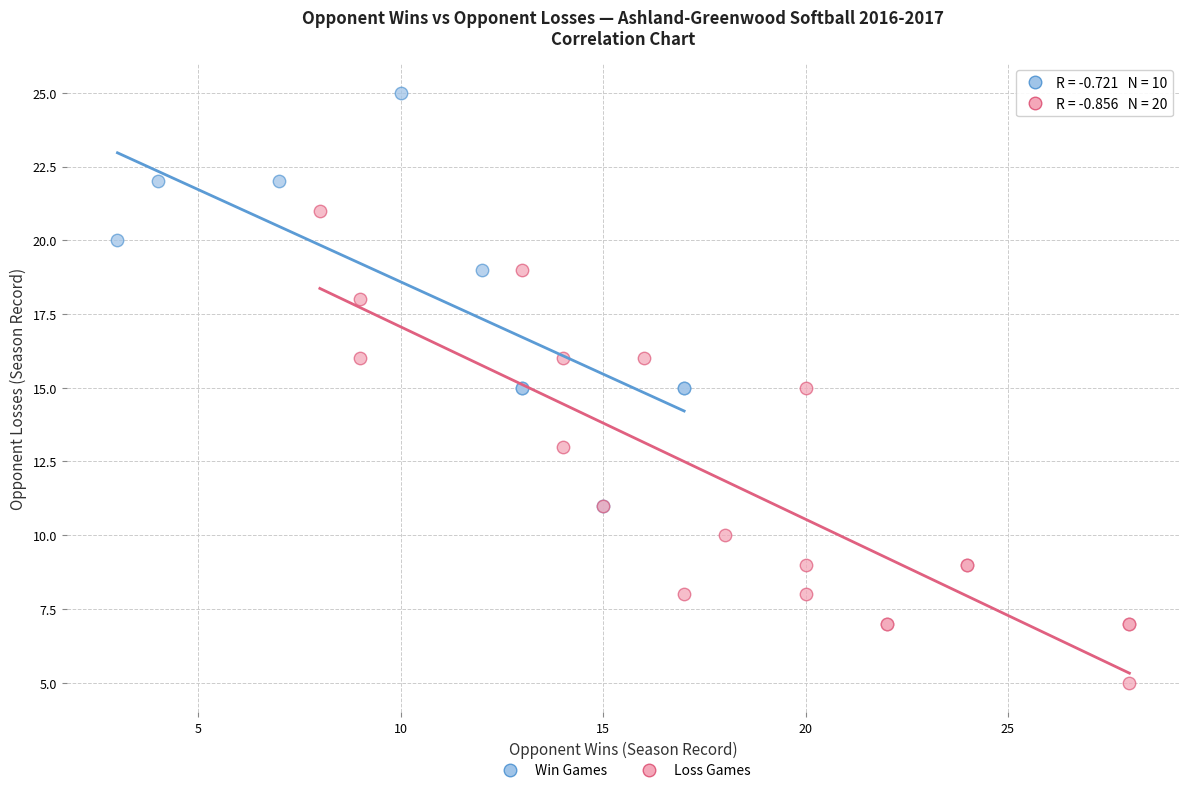

Which series has the largest Y range (max minus min)?

Loss Games